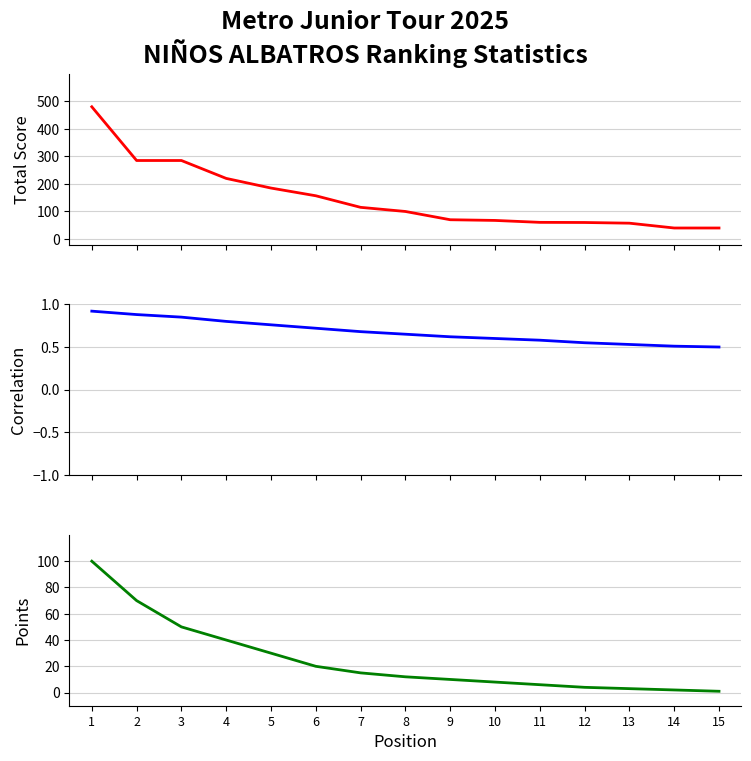

At which label does Correlation reach its minimum?

15